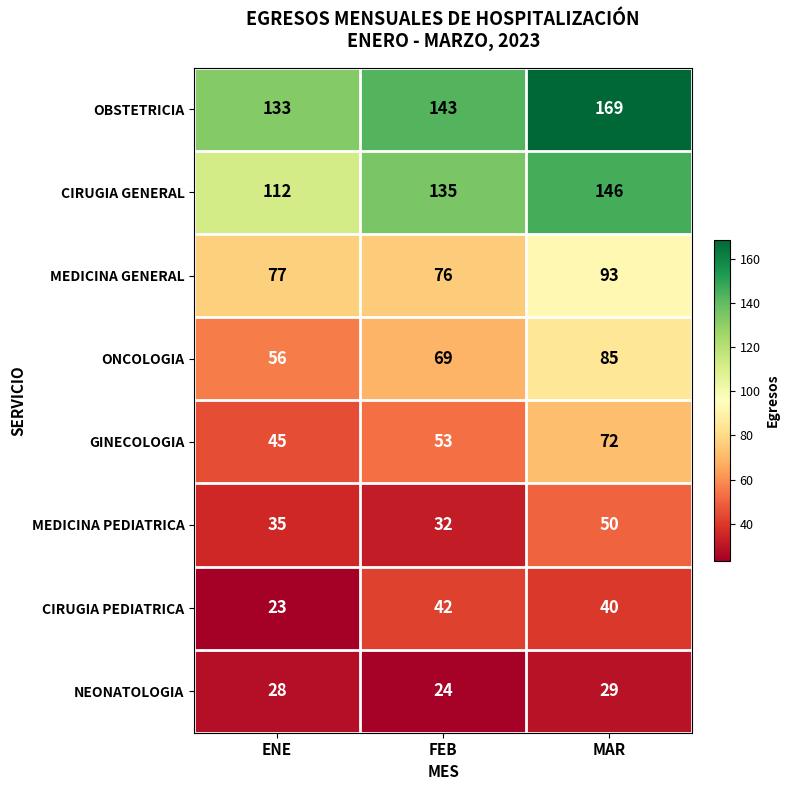

Is it true that MEDICINA GENERAL equals 135 at MAR?

False